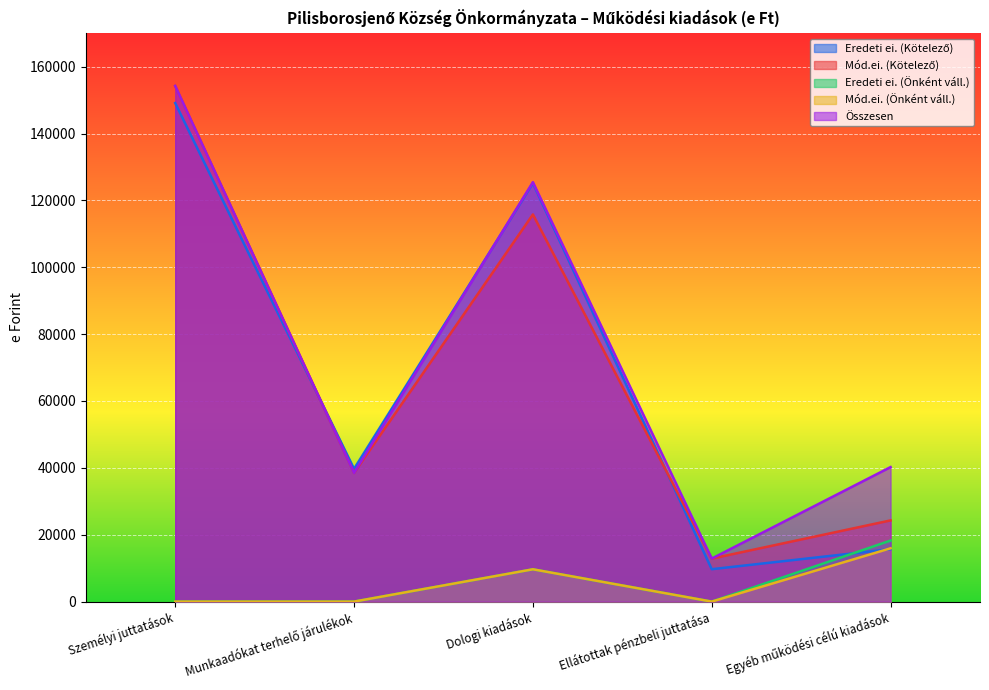

How many interior local peaks does the Eredeti ei. (Kötelező) series have?

1